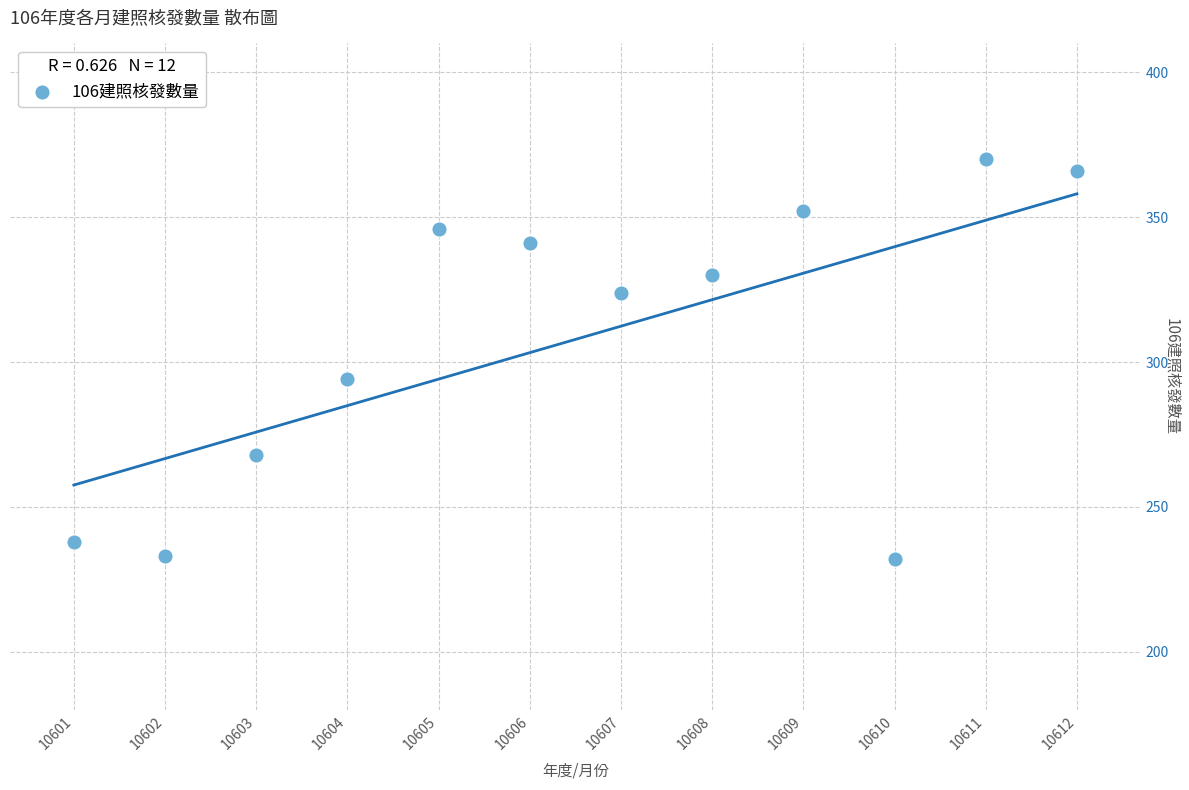

What Y value in the scatter plot is closest to 301?

294